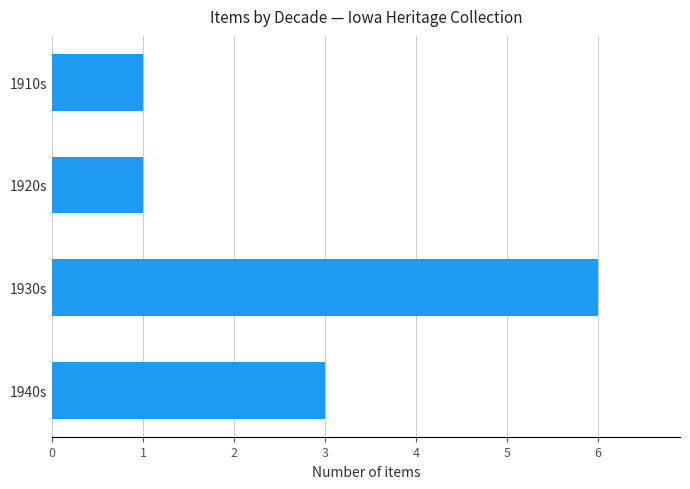

Reading top to bottom, what are all the values shown in this chart?

1910s=1	1920s=1	1930s=6	1940s=3